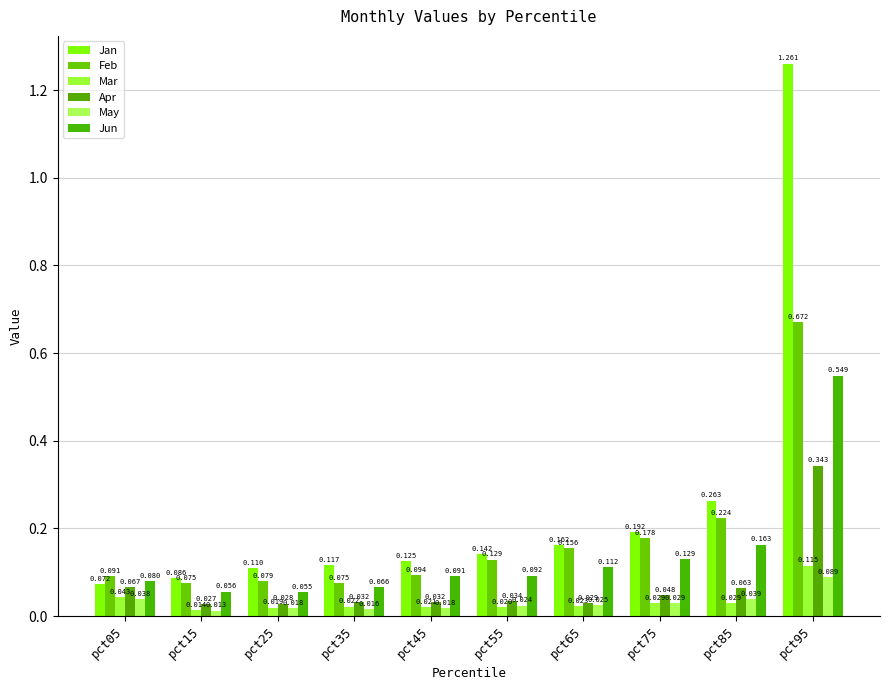

At which label is Jan closest to 0?

pct05